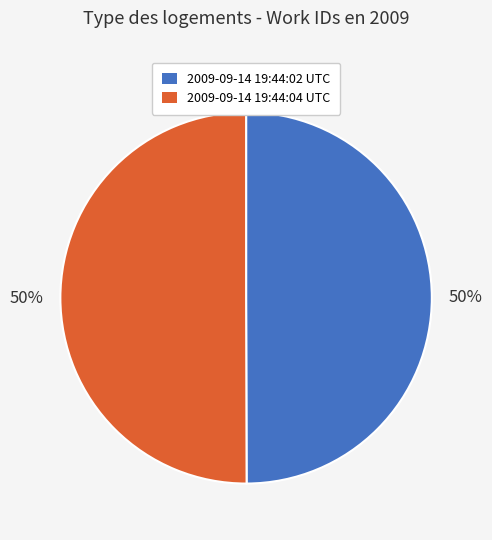

True or false: 2009-09-14 19:44:04 UTC accounts for 50% of the total.

True